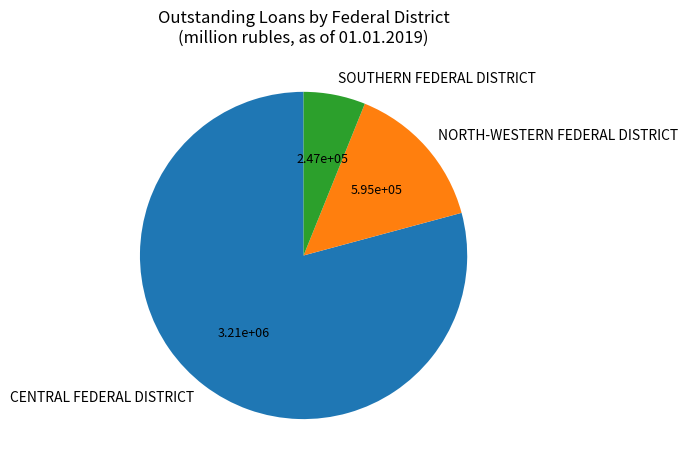

Do NORTH-WESTERN FEDERAL DISTRICT and SOUTHERN FEDERAL DISTRICT together represent more than half of the pie?

No